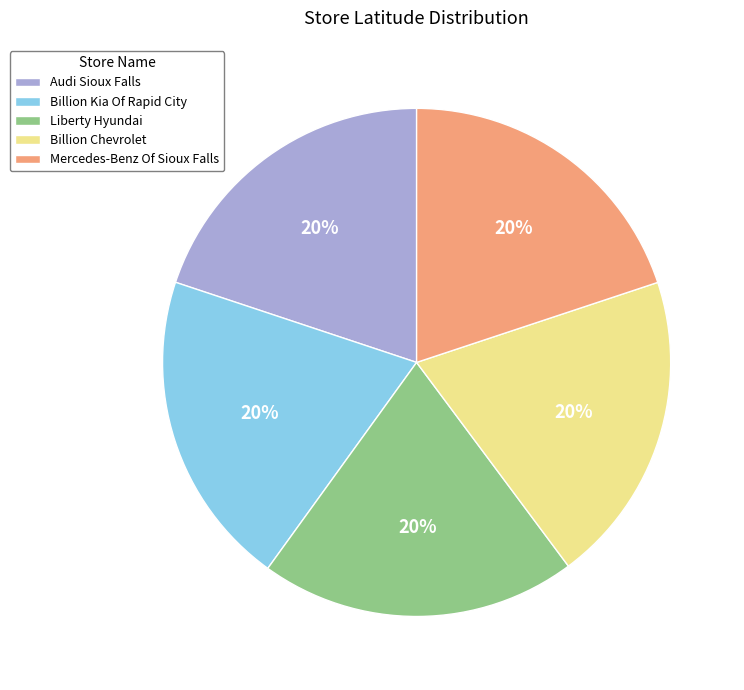

Combined, do Audi Sioux Falls and Billion Kia Of Rapid City account for over 50%?

No